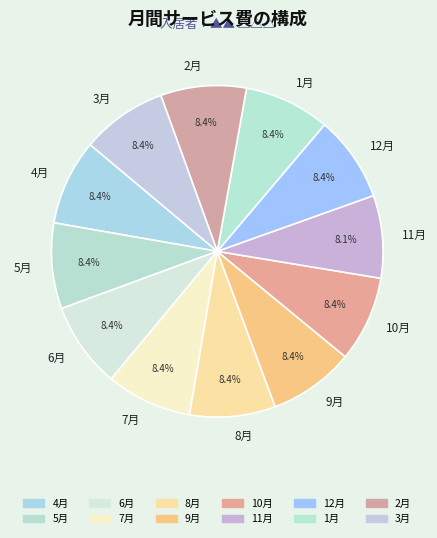

Combined, do 6月 and 11月 account for over 50%?

No